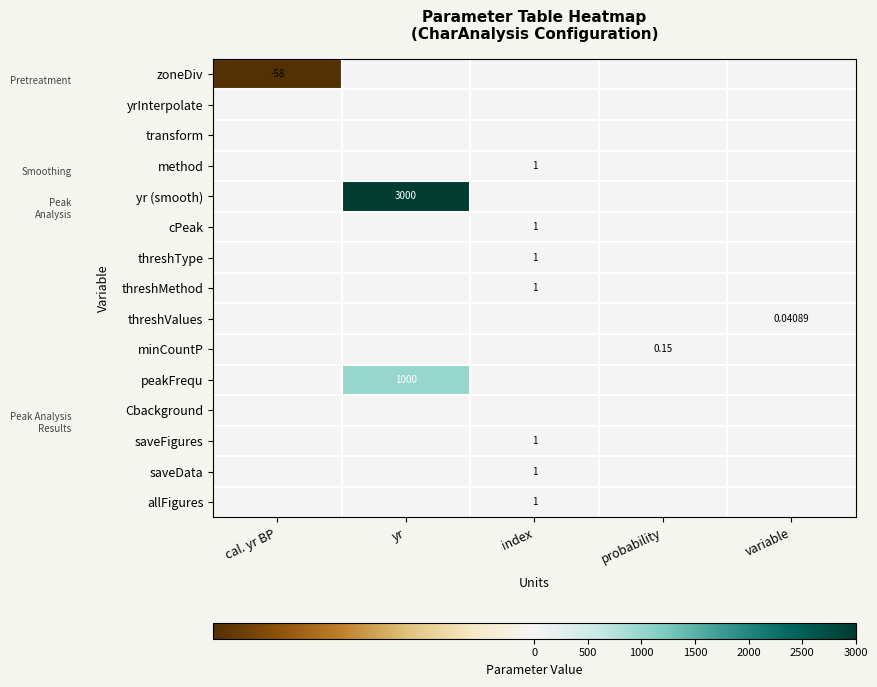

Is the value of minCountP at variable greater than the value of method at cal. yr BP?

No